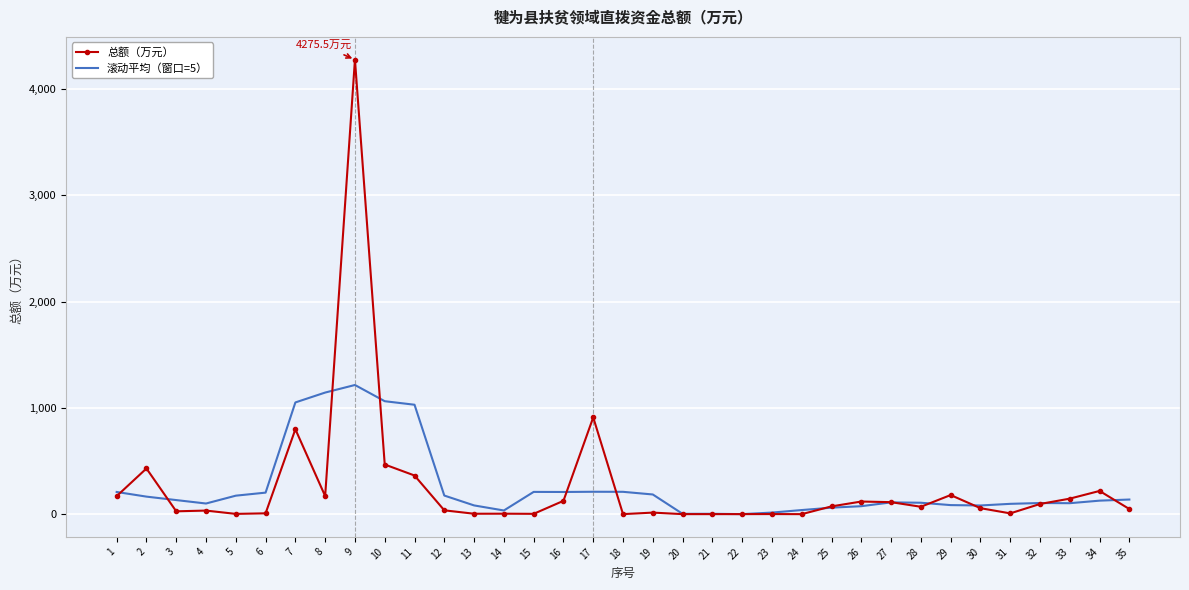

Which series has the largest range (max minus min)?

总额（万元）